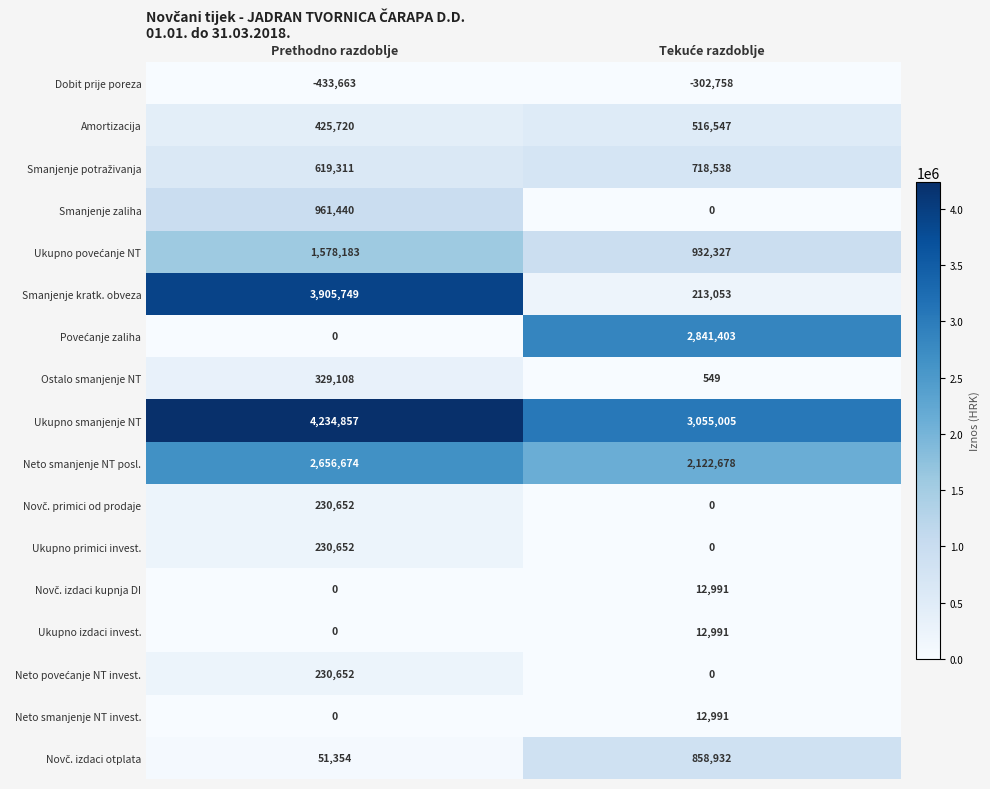

The value of Ukupno primici invest. at Prethodno razdoblje is 336842. True or false?

False